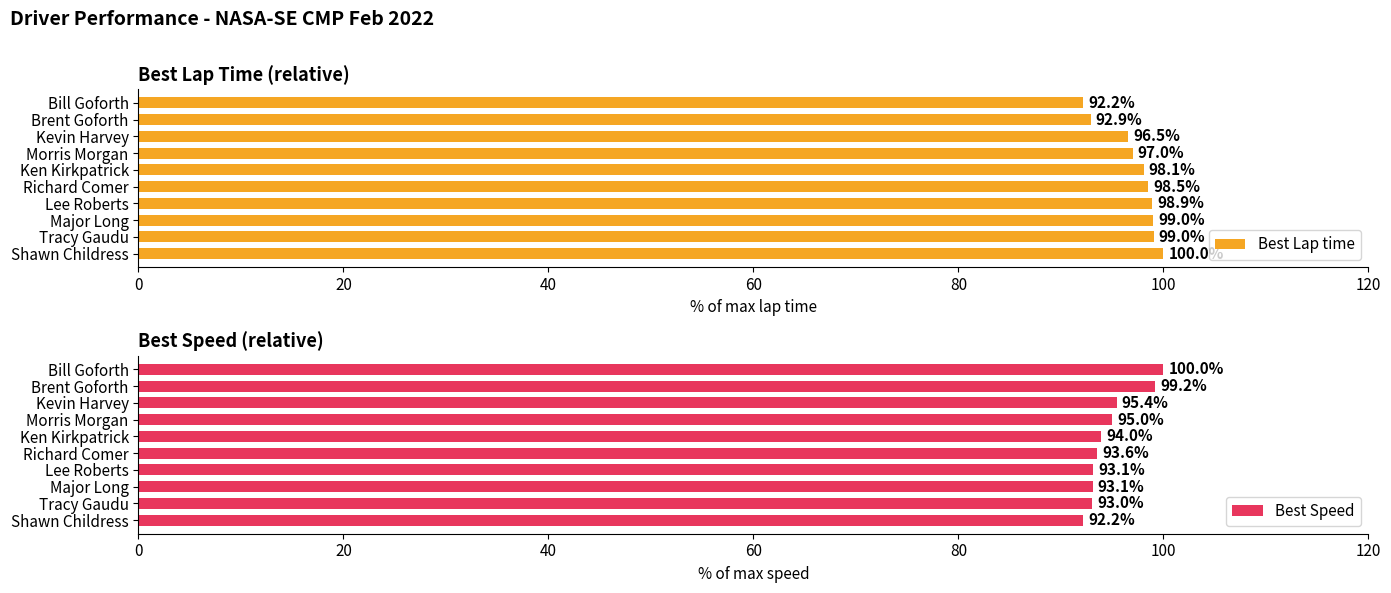

What value does the Best Lap time series have at Richard Comer?

98.5